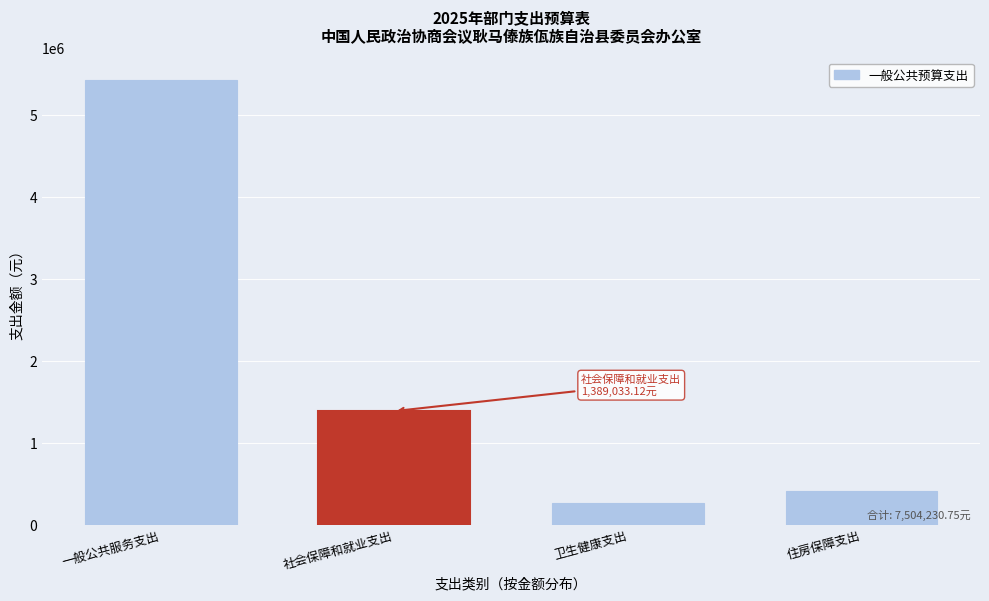

Reading right to left, transcribe all the data shown in this chart.

415959.8	267634.2	1389033.1	5431603.6